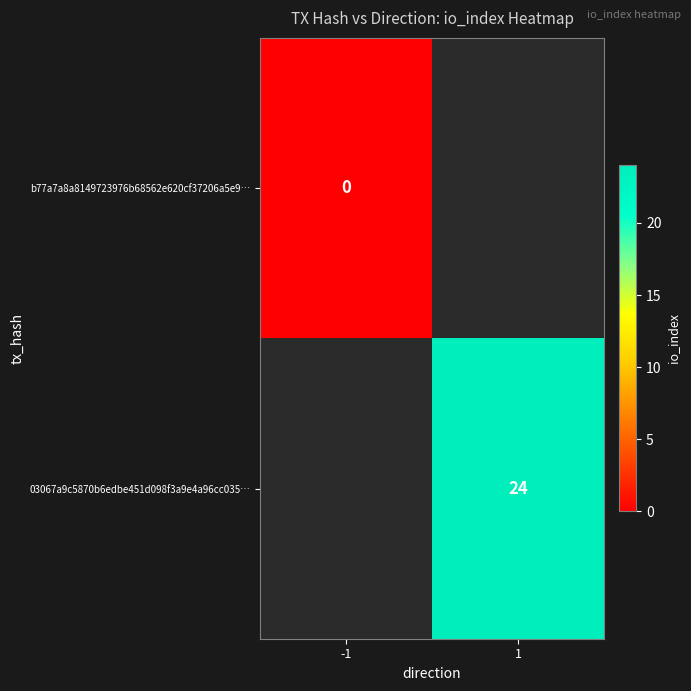

True or false: 03067a9c5870b6edbe451d098f3a9e4a96cc035… has a value of 43 at 1.

False